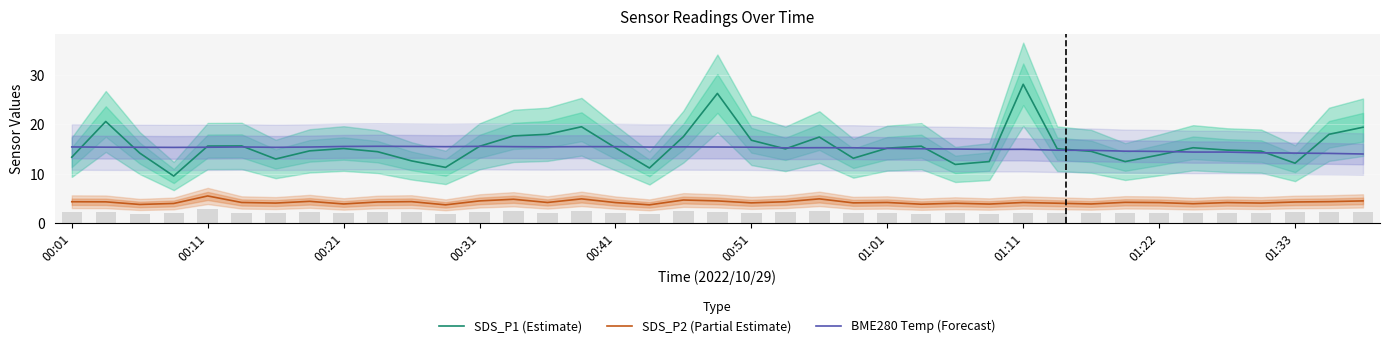

Read the BME280 Temp (Forecast) value at 01:22.

14.5